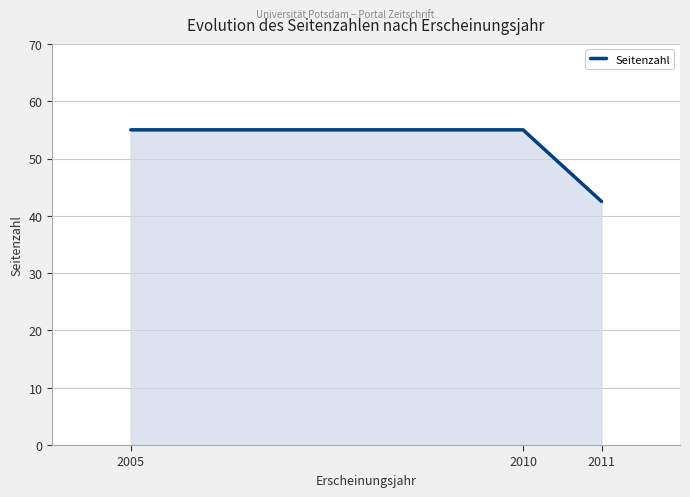

The chart shows a value of 23.8 at 2005. True or false?

False